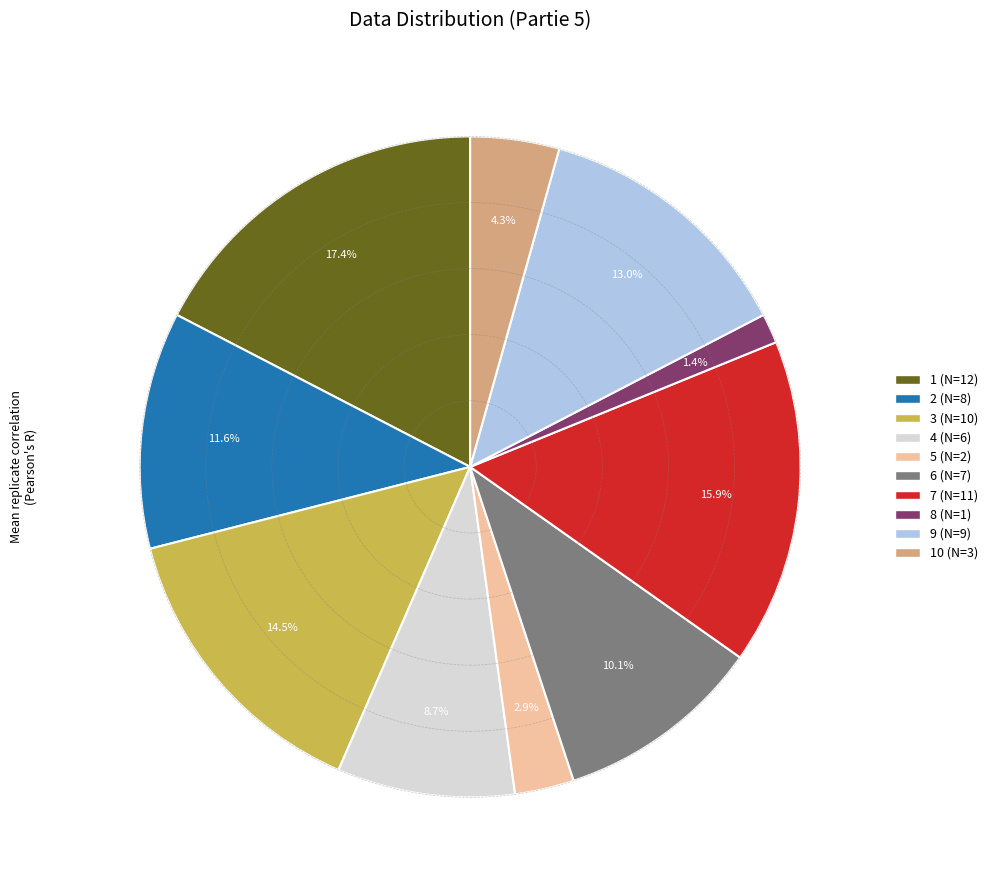

Is there a majority slice in this chart?

No